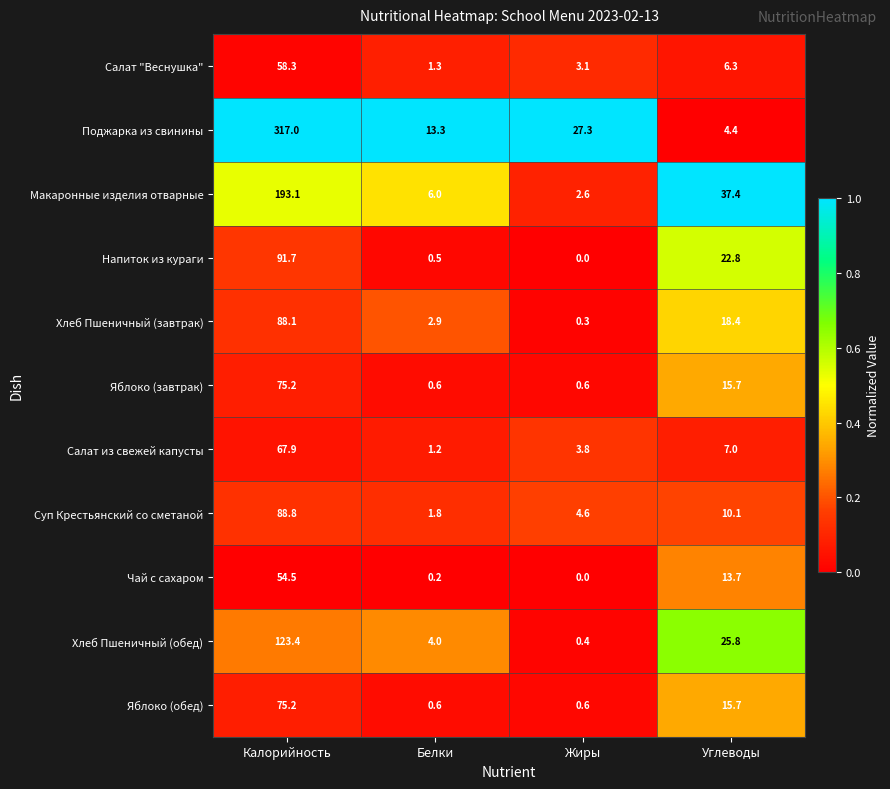

What is the difference between the maximum and minimum values in the Салат "Веснушка" series?

57.0